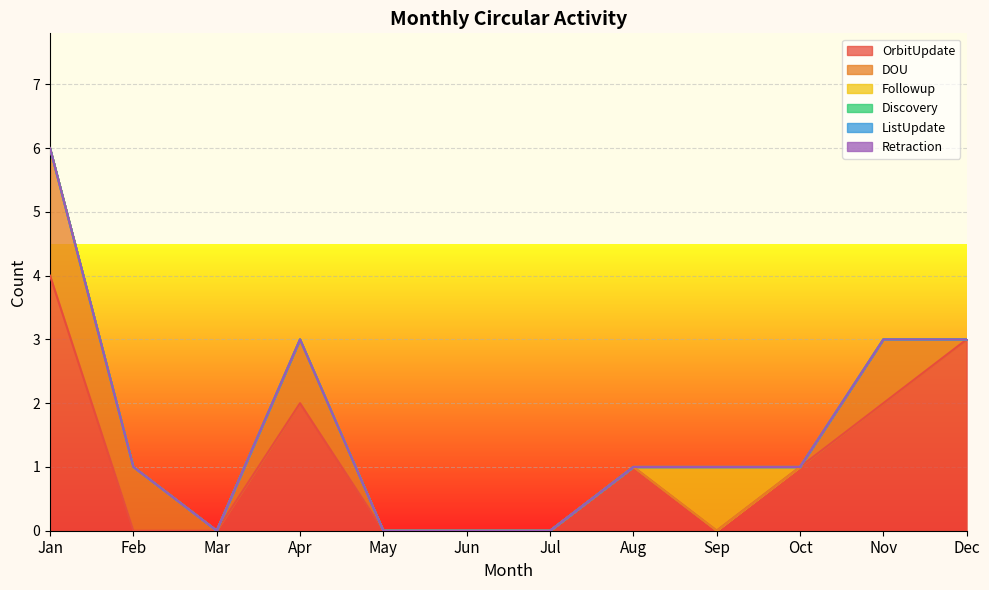

What is the spread (max minus min) of values at Dec?

3